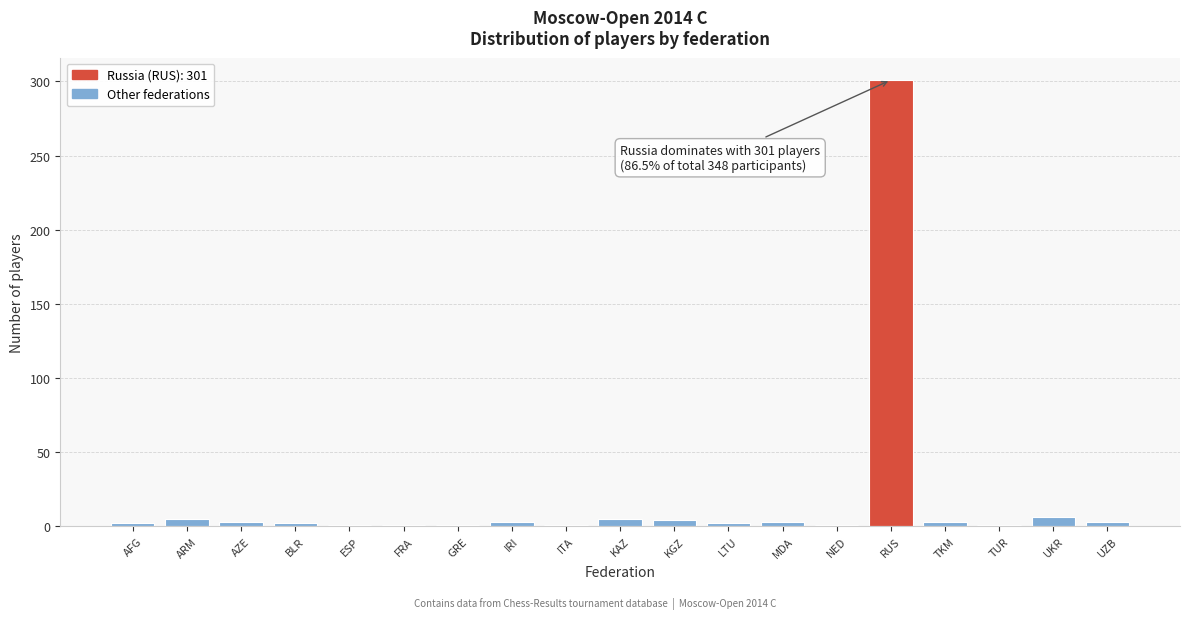

What is the label of the 2nd bar from the right?

UKR